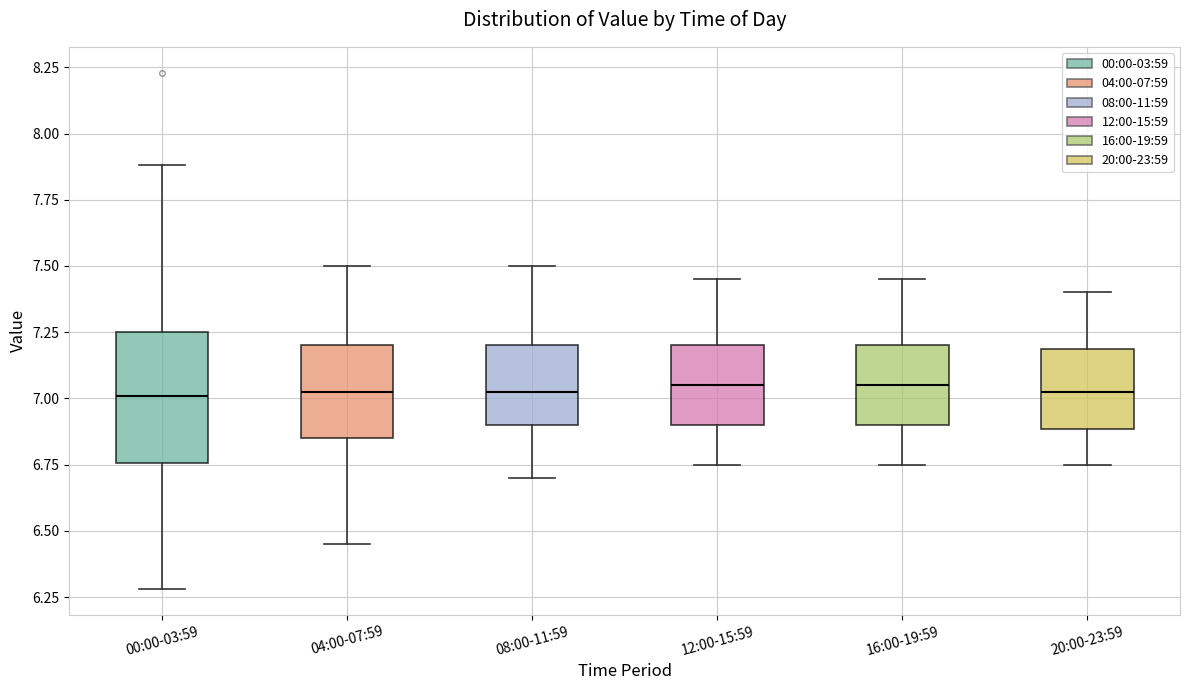

Reading left to right, read every box against the y-axis: the position of its median line, the range the box covers, and the ends of its whiskers. The values are not printed on the chart, so give them approximately, as read against the axis.

00:00-03:59: median 7.00, box 6.75 to 7.25, whiskers 6.30 to 7.90
04:00-07:59: median 7.05, box 6.85 to 7.20, whiskers 6.45 to 7.50
08:00-11:59: median 7.05, box 6.90 to 7.20, whiskers 6.70 to 7.50
12:00-15:59: median 7.05, box 6.90 to 7.20, whiskers 6.75 to 7.45
16:00-19:59: median 7.05, box 6.90 to 7.20, whiskers 6.75 to 7.45
20:00-23:59: median 7.05, box 6.90 to 7.20, whiskers 6.75 to 7.40